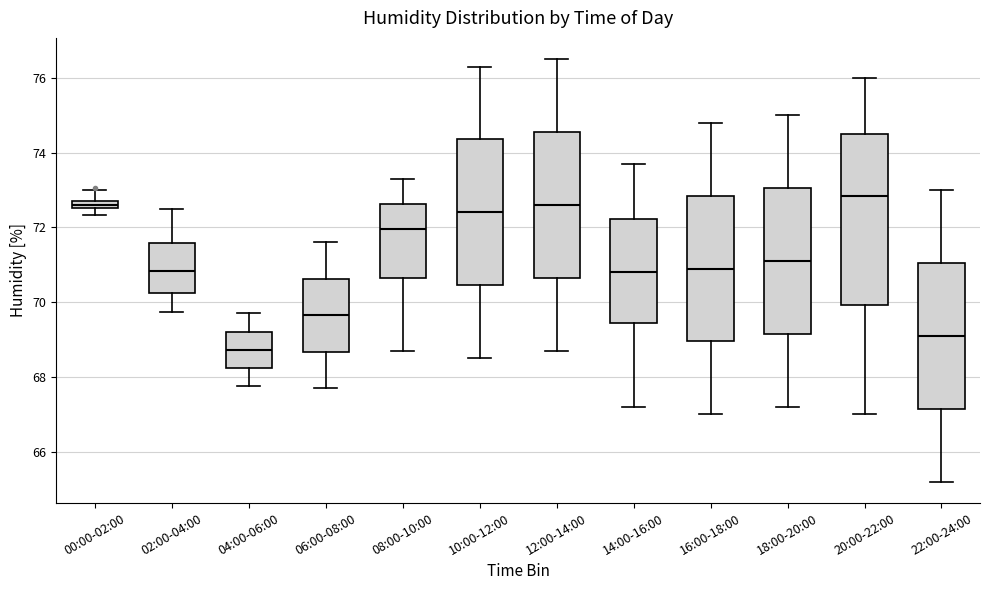

Comparing the boxes themselves (not the whiskers), which one is the tallest?

20:00-22:00